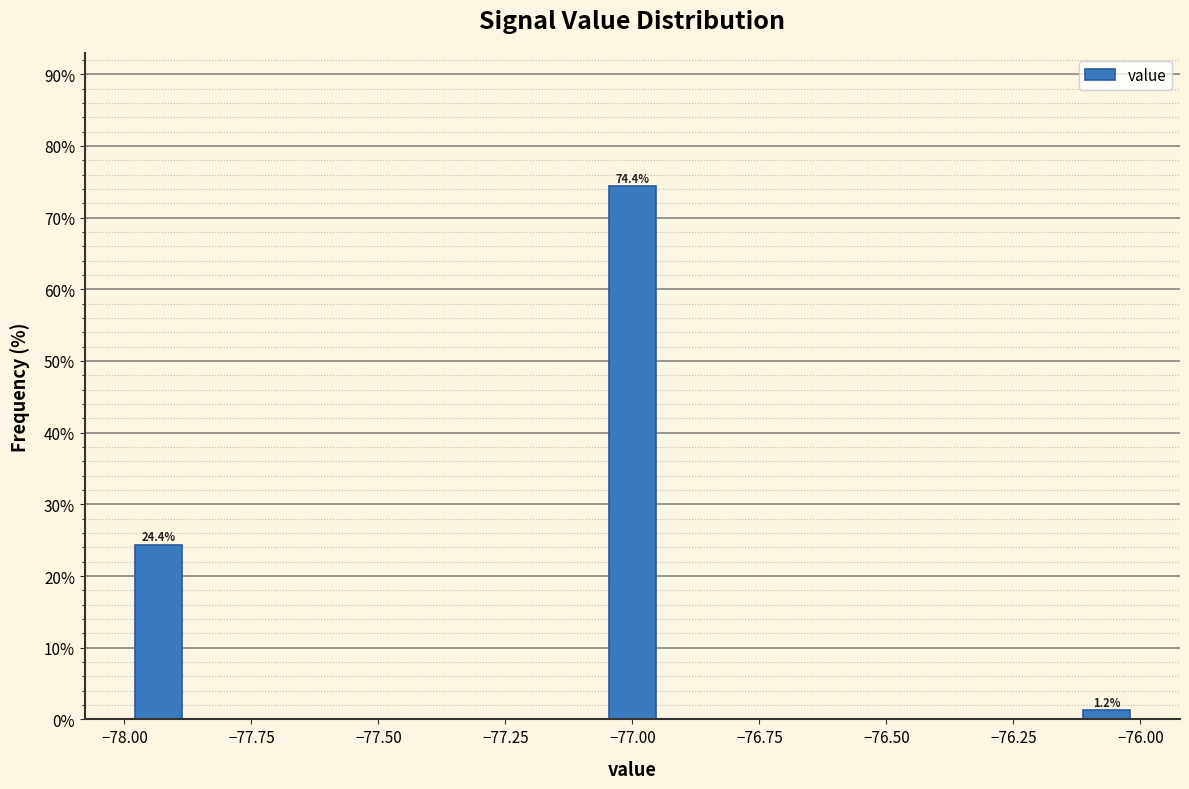

Read against the x-axis, roughly where is the centre of the tallest bar?

-77.00